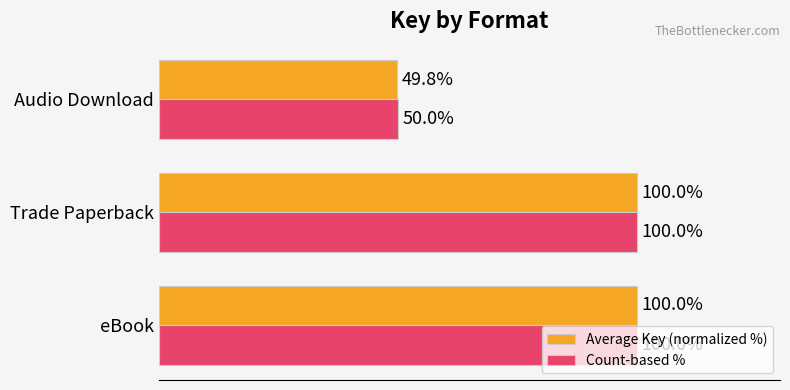

Which series has the widest spread of values?

Average Key (normalized %)